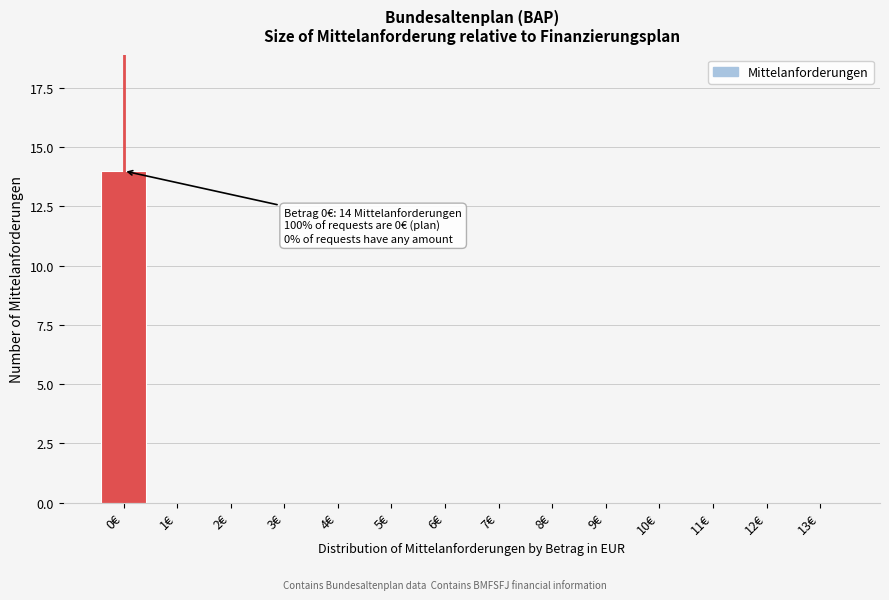

Reading left to right, what are all the values shown in this chart?

0€=14	1€=0	2€=0	3€=0	4€=0	5€=0	6€=0	7€=0	8€=0	9€=0	10€=0	11€=0	12€=0	13€=0